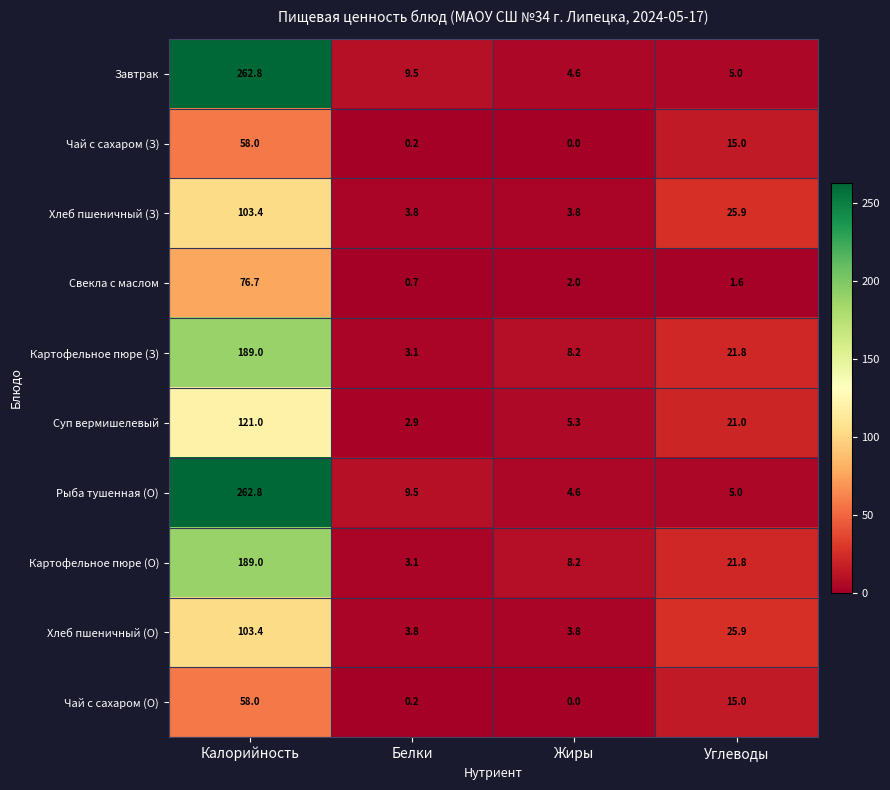

Read the Завтрак value at Белки.

9.5